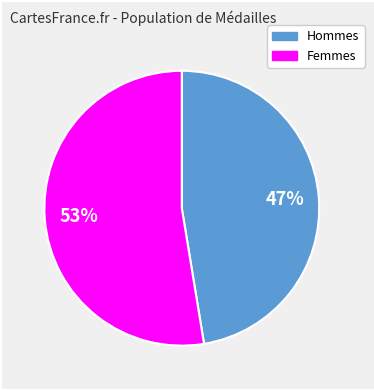

To the nearest percent, what is the average slice percentage?

50%